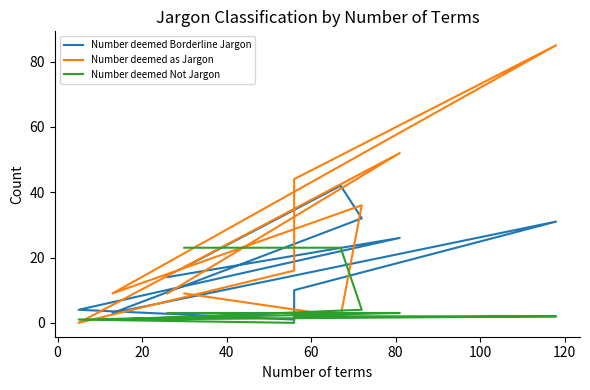

Reading left to right, list all the values displayed in this chart.

Number deemed Borderline Jargon: 17	42	32	3	31	10	1	4	26	14
Number deemed as Jargon: 9	2	36	9	85	44	16	0	52	9
Number deemed Not Jargon: 23	23	4	1	2	2	0	1	3	3